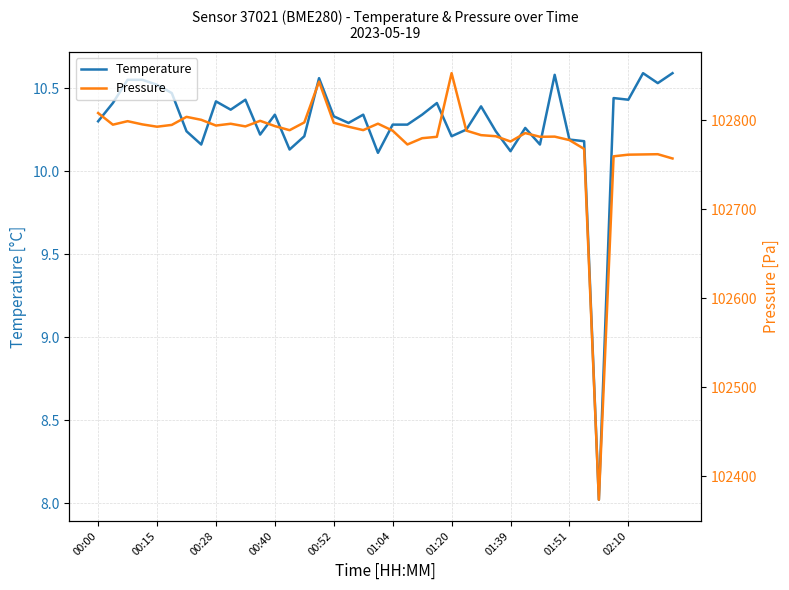

Is it true that Temperature equals 10.2 at 01:51?

True